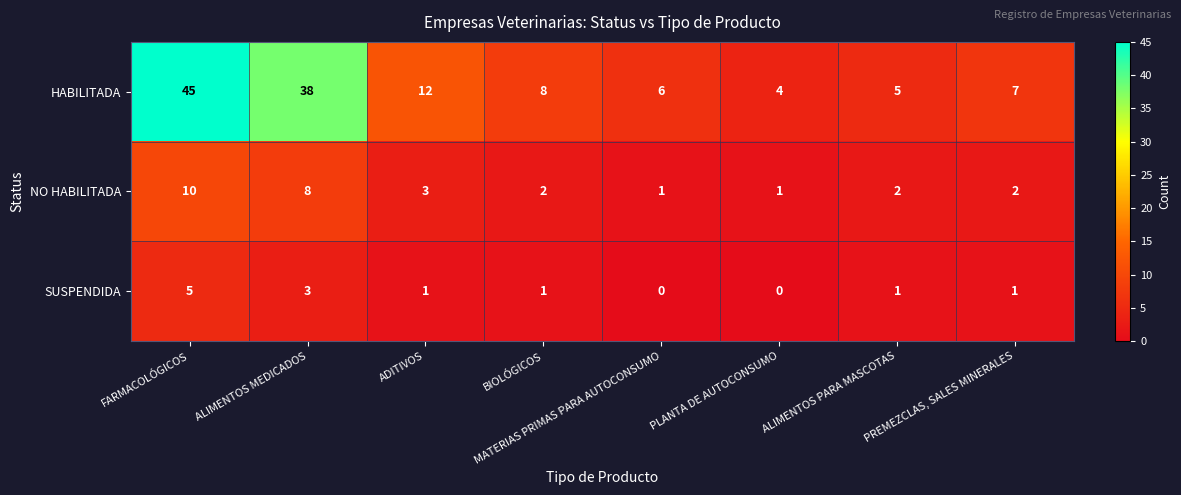

What is the sum of the NO HABILITADA values at FARMACOLÓGICOS and BIOLÓGICOS?

12